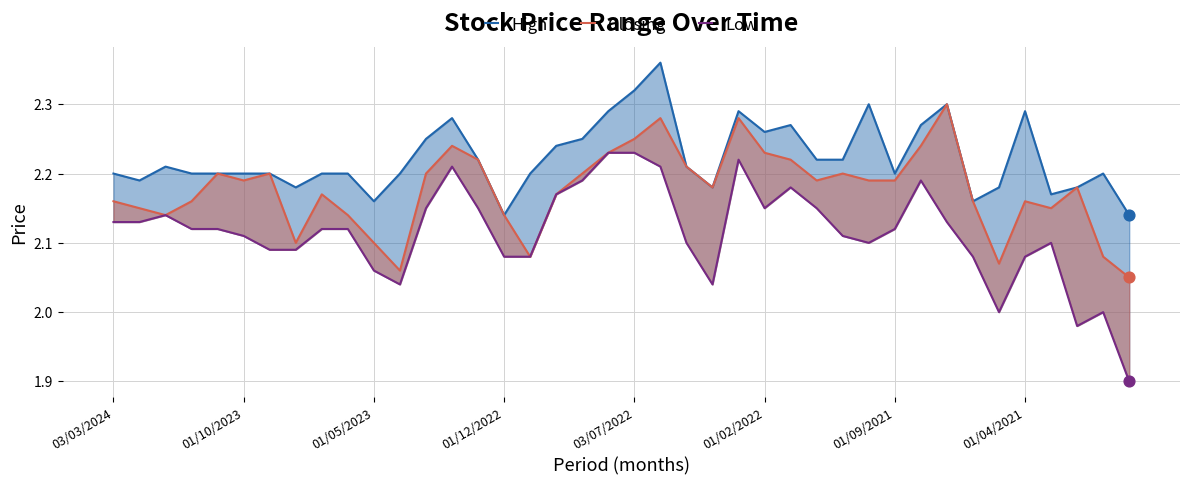

At how many categories does at least one series exceed 1?

40